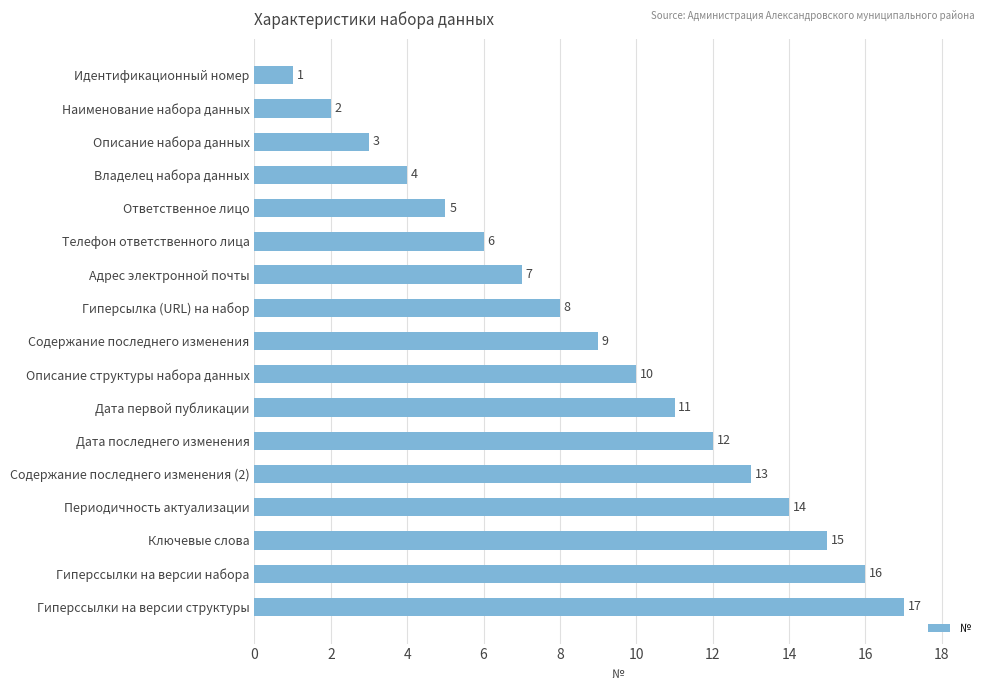

How many data points are less than 9?

8